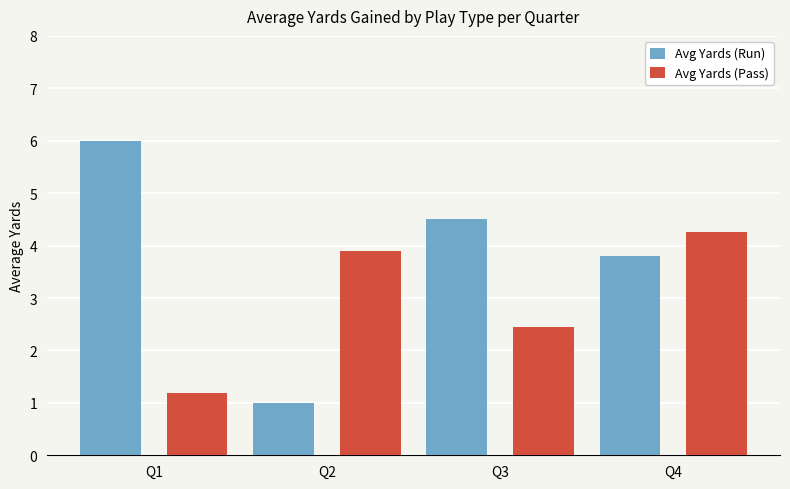

How many groups of bars are there?

4